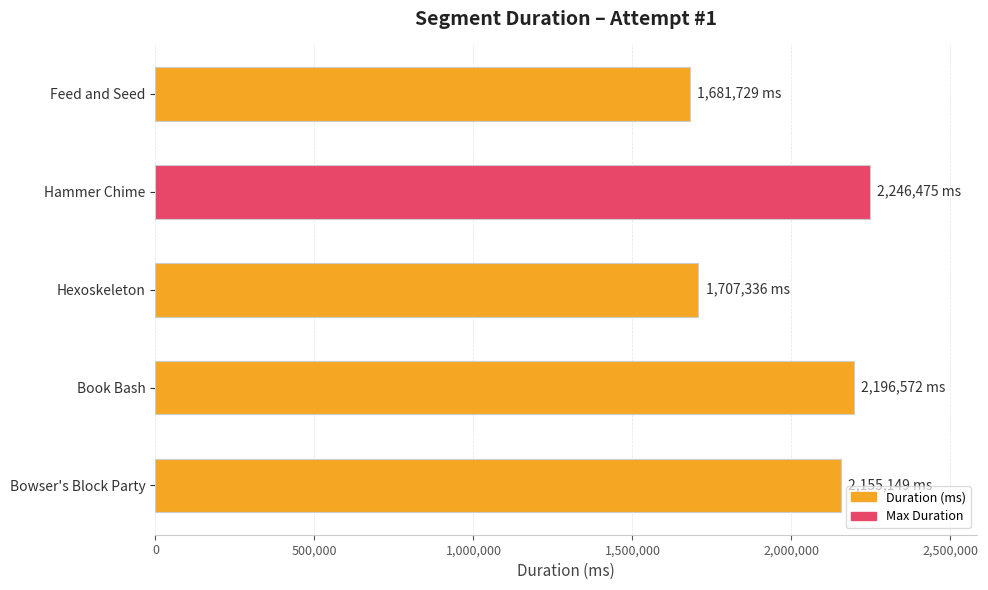

Reading bottom to top, list all the values displayed in this chart.

2155149	2196572	1707336	2246475	1681729